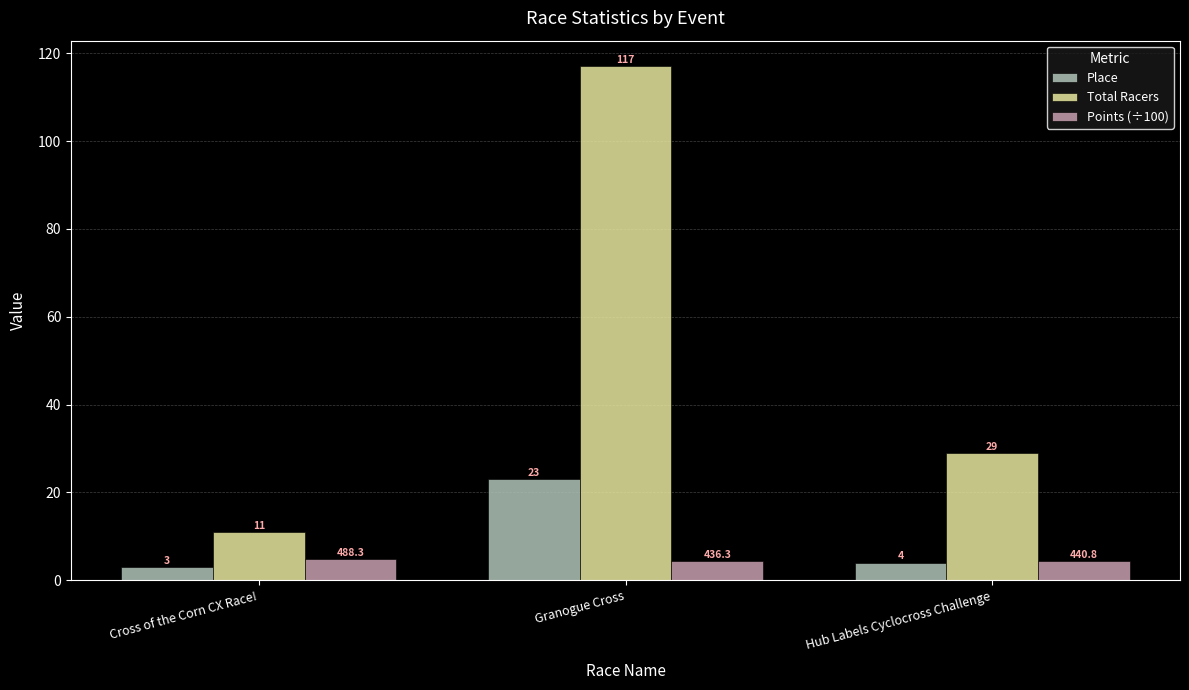

What is the difference between the maximum and second lowest values in the Points (÷100) series?

0.5